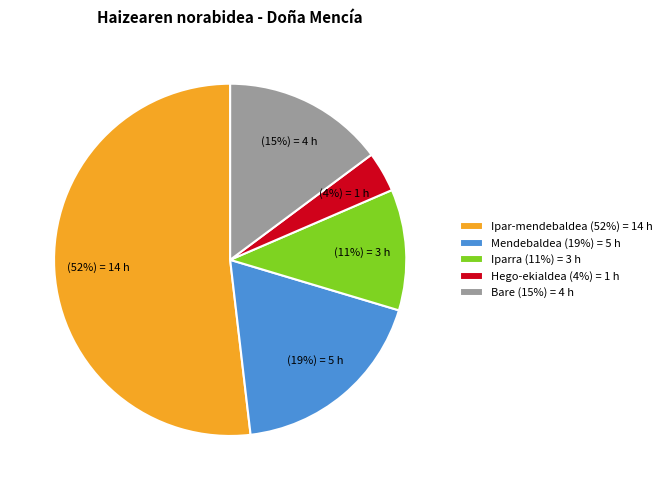

Approximately how many times larger is the value at Bare (15%) = 4 h compared to Ipar-mendebaldea (52%) = 14 h?

0.3